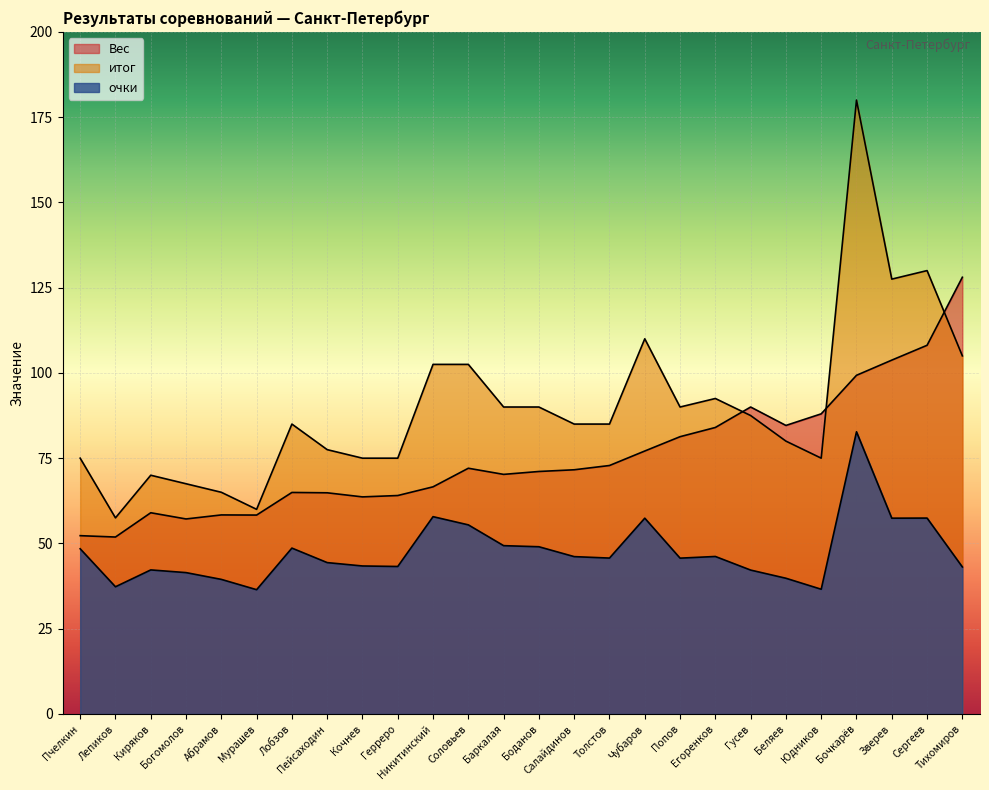

Count the number of data series in this chart.

3